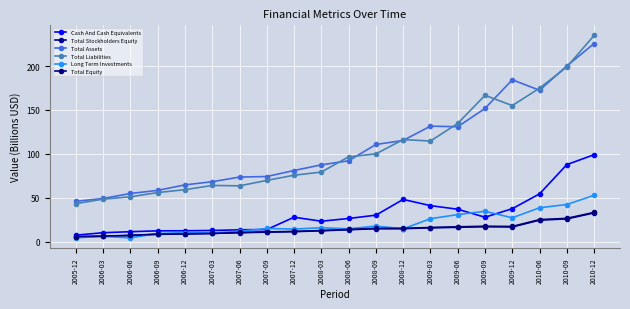

What is the label of the 17th point from the right?

2006-09